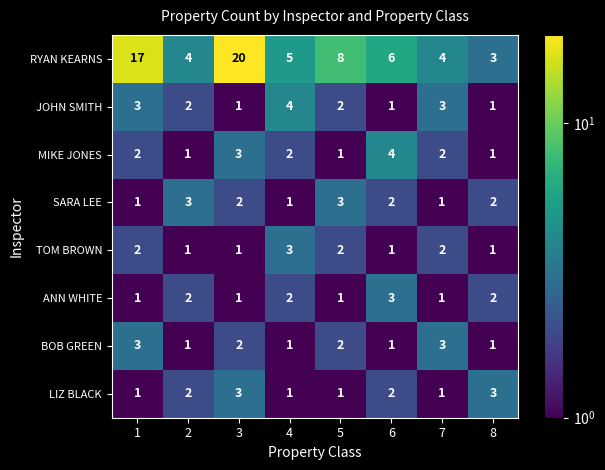

At which category is the sum across all series the highest?

3